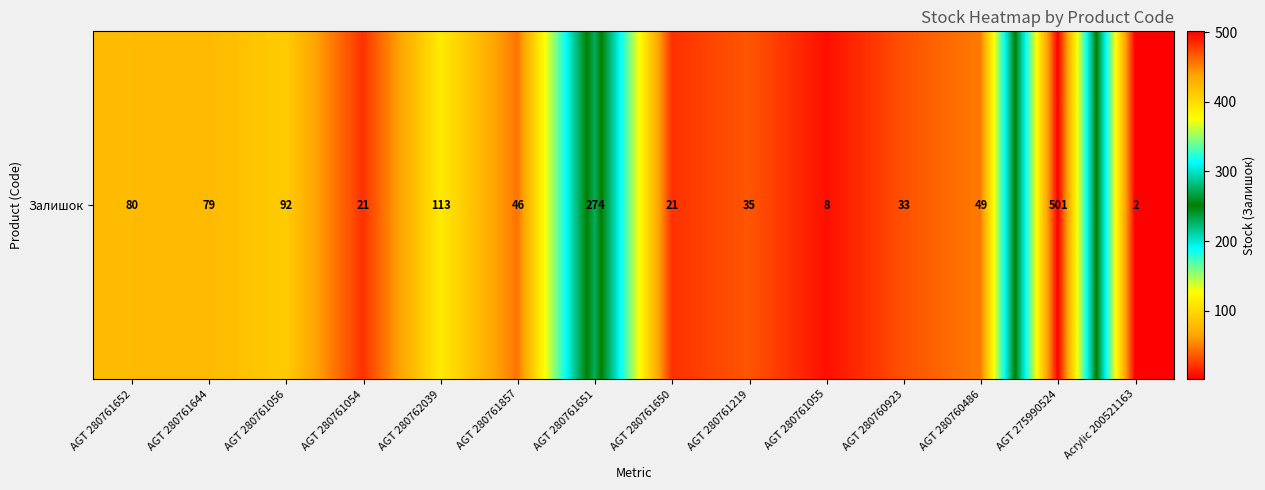

Is it true that the value at AGT 280761055 is 12?

False